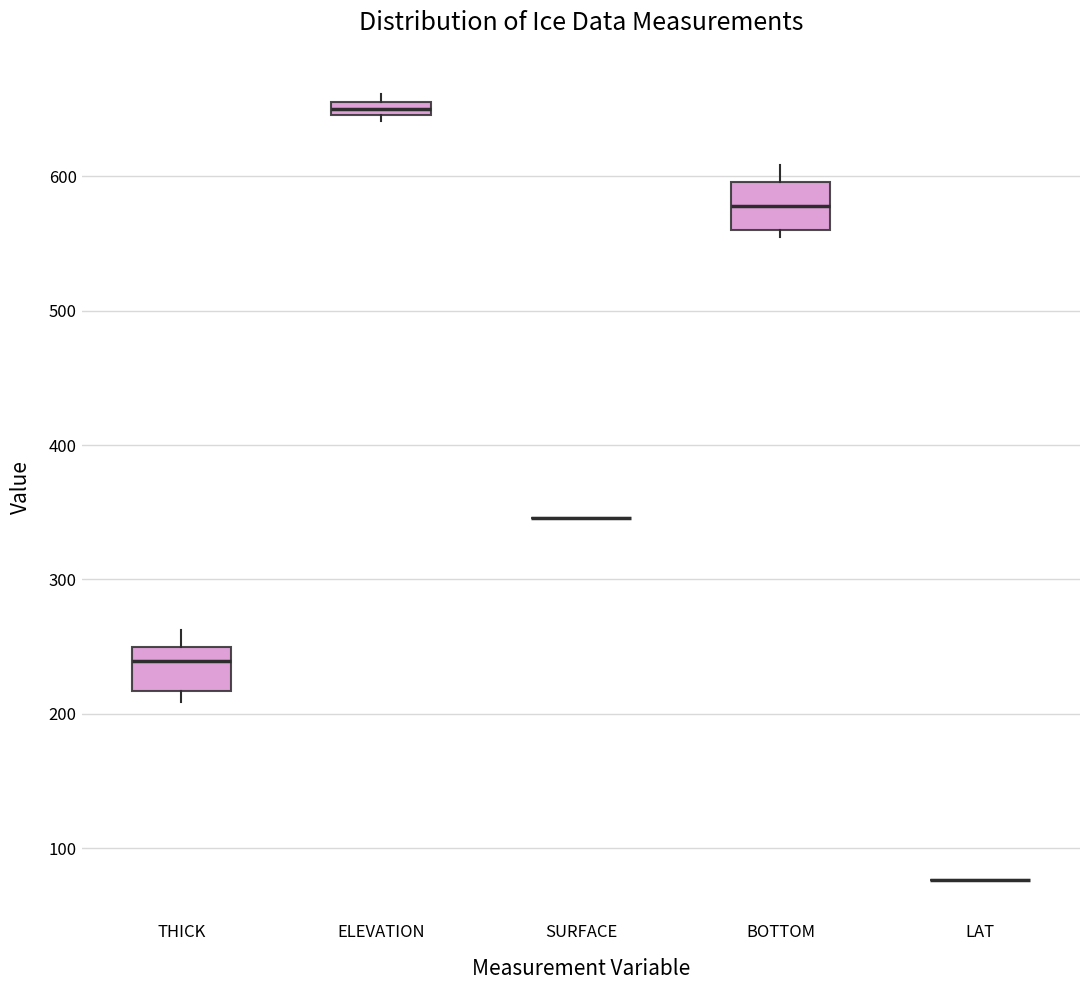

Where does the upper whisker of the box for BOTTOM end on the y-axis? The values are not printed on the chart, so give them approximately, as read against the axis.

610